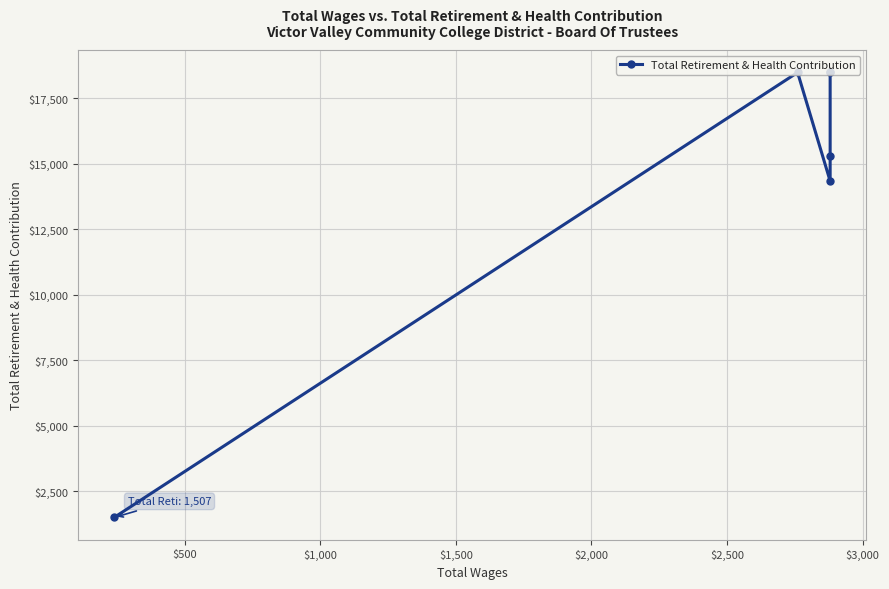

How many points are lower than both their immediate neighbors (excluding endpoints)?

1